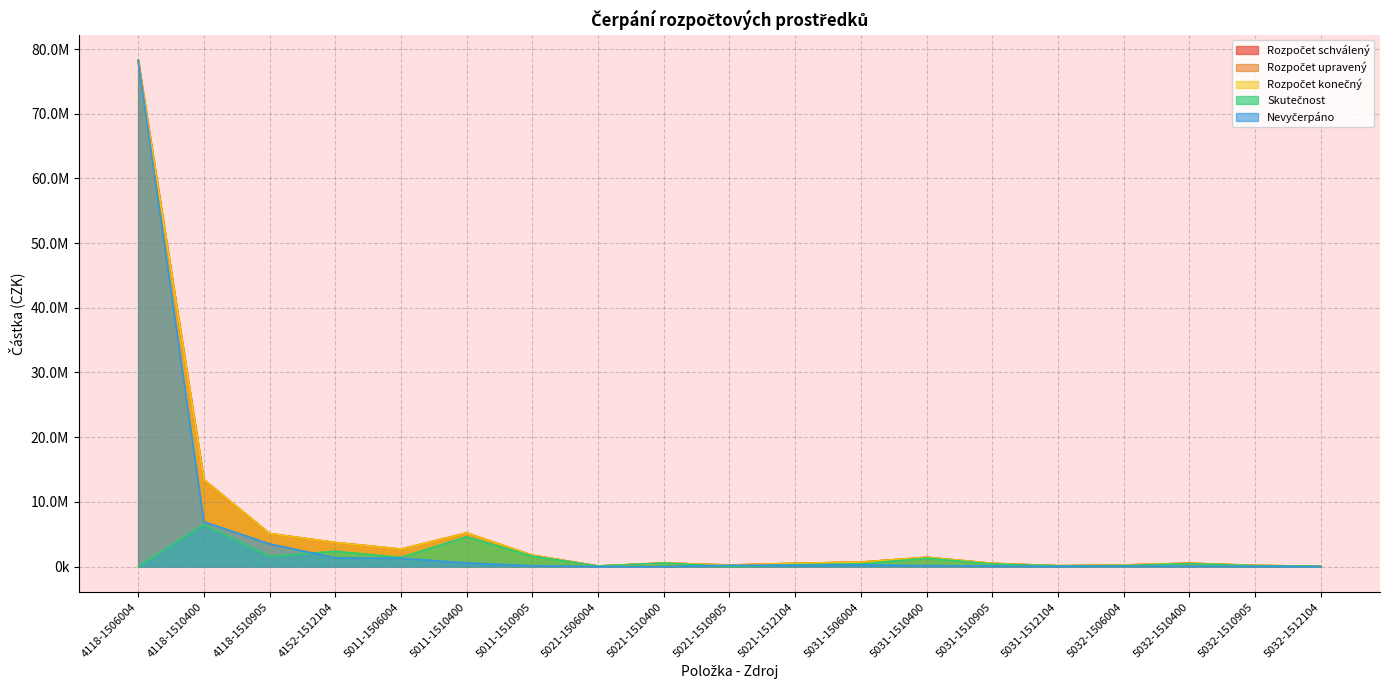

What is the value of the Rozpočet upravený point at the 17th from the left?

517113.0